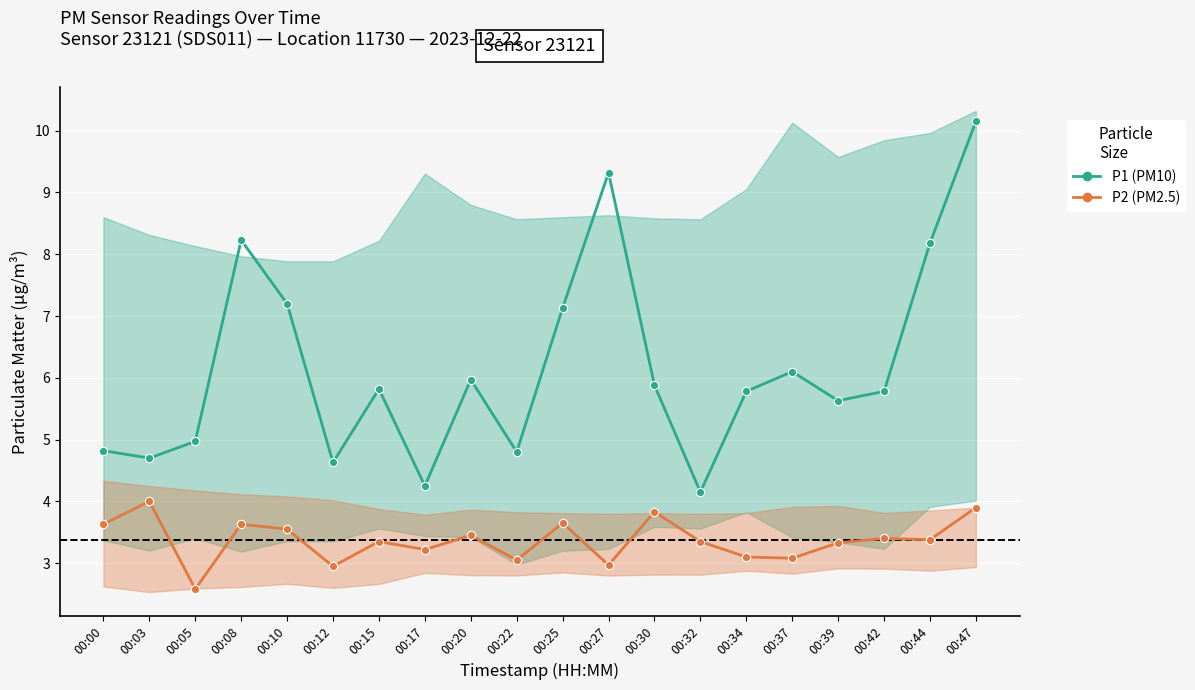

The P2 (PM2.5) series shows 6.1 at 00:10. True or false?

False